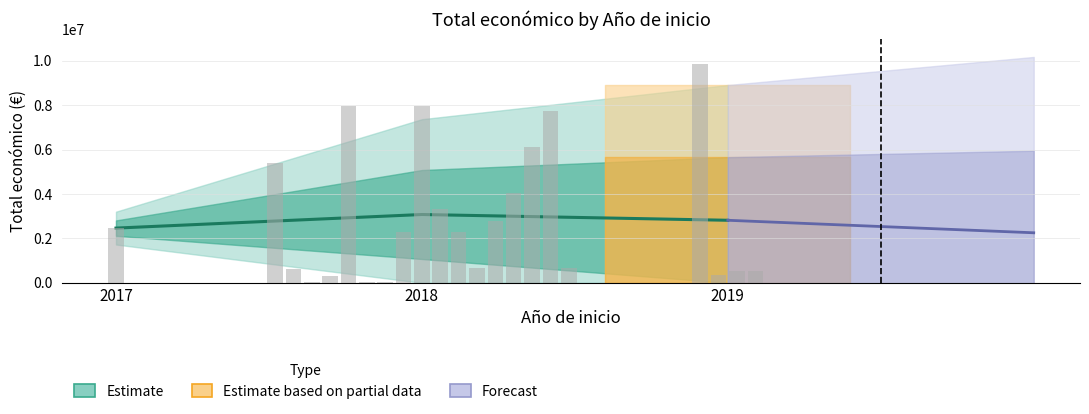

What value does the data have at 2019?

2816857.0